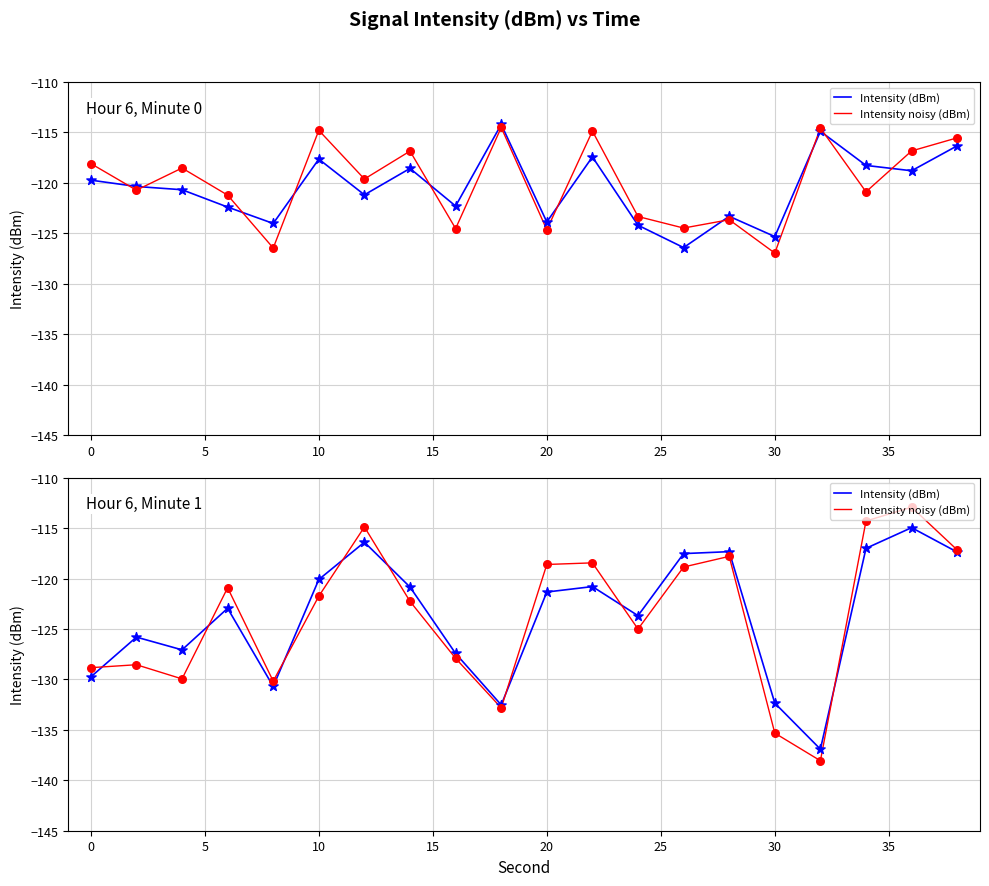

Is the value of Intensity (dBm) at −5 greater than the value of Intensity noisy (dBm) at 11?

No